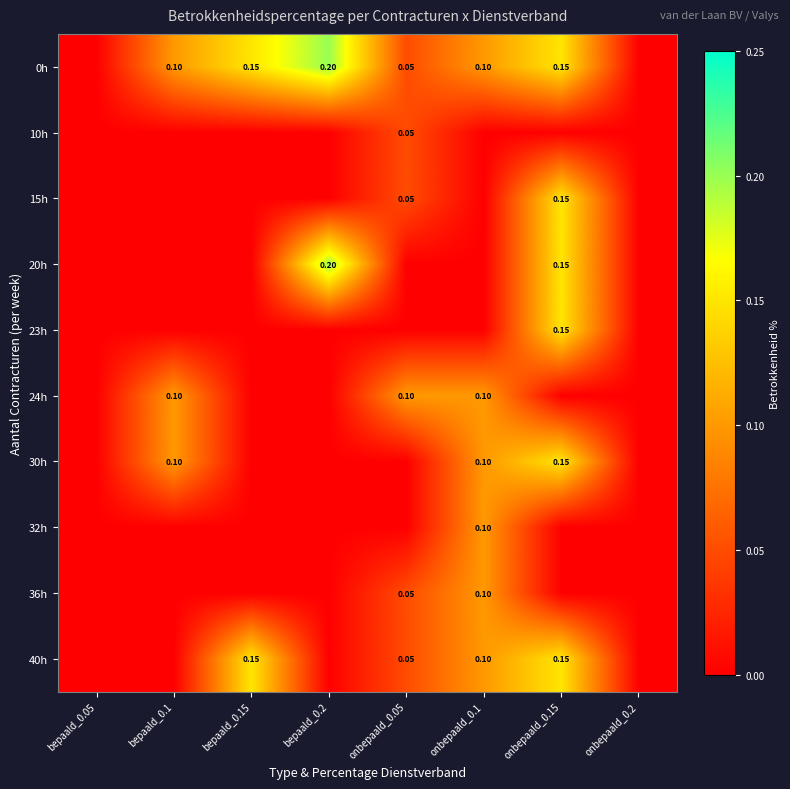

Is it true that 15h equals 0.0 at onbepaald_0.05?

False